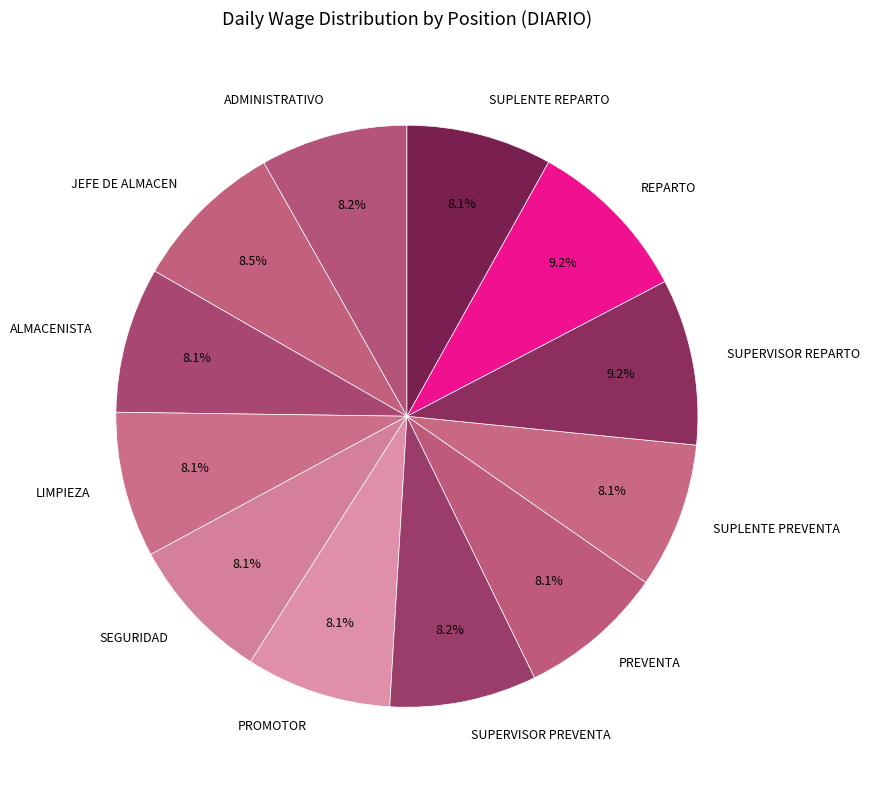

To the nearest percent, what portion does SUPLENTE PREVENTA represent?

8%